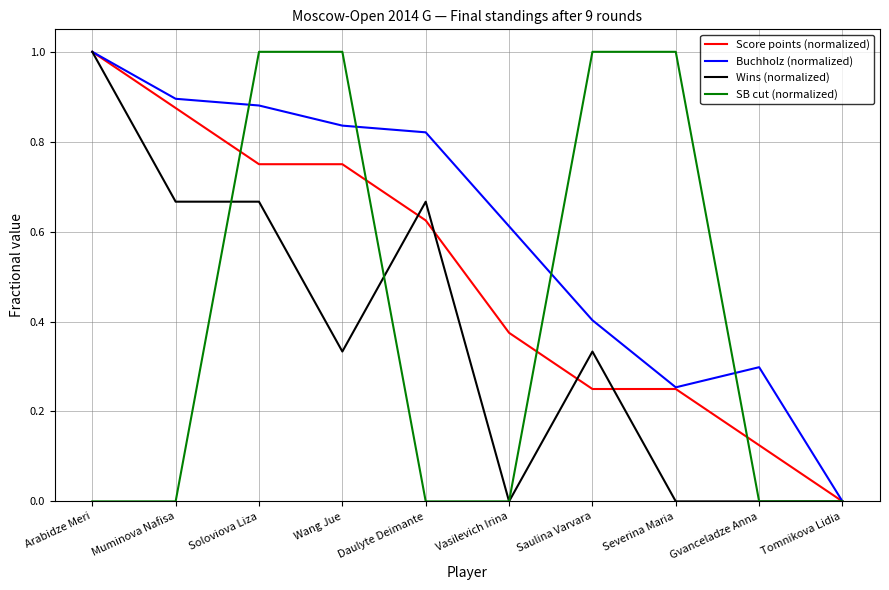

Where do SB cut (normalized) and Score points (normalized) first cross each other?

Muminova Nafisa and Soloviova Liza